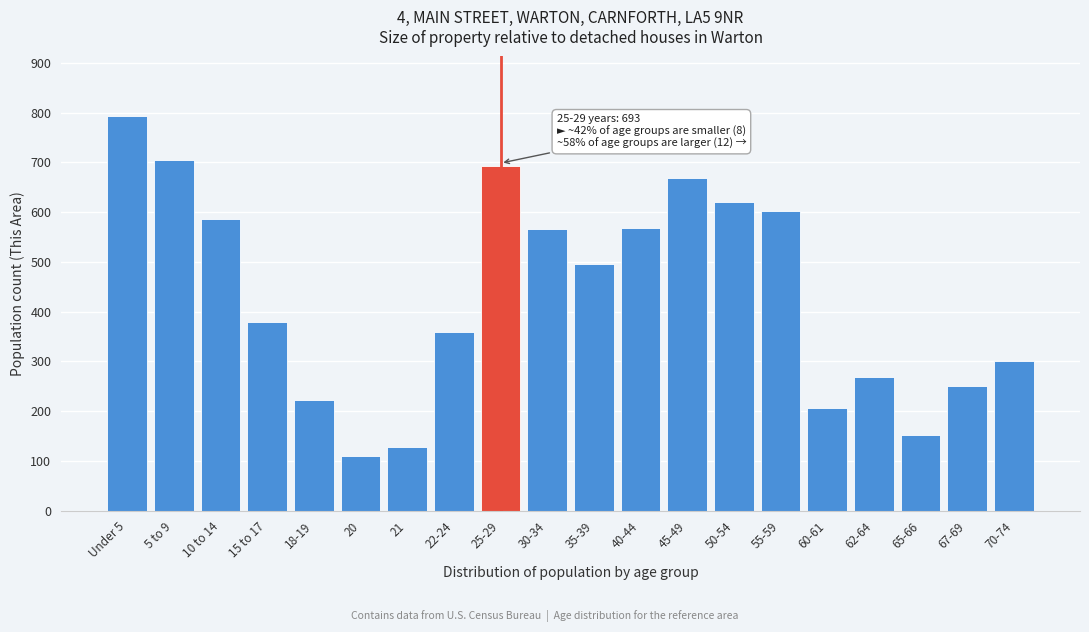

What is the change in value from Under 5 to 50-54?

-173